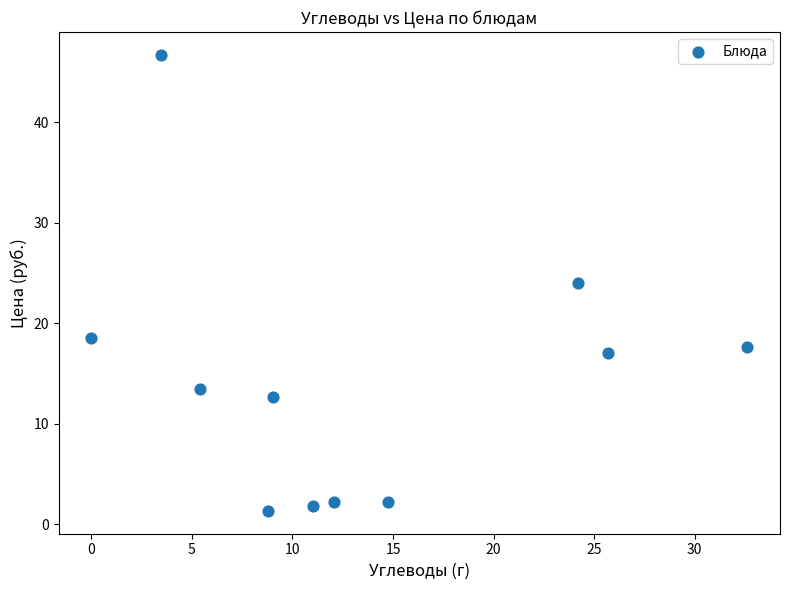

What is the average Y value?

14.3